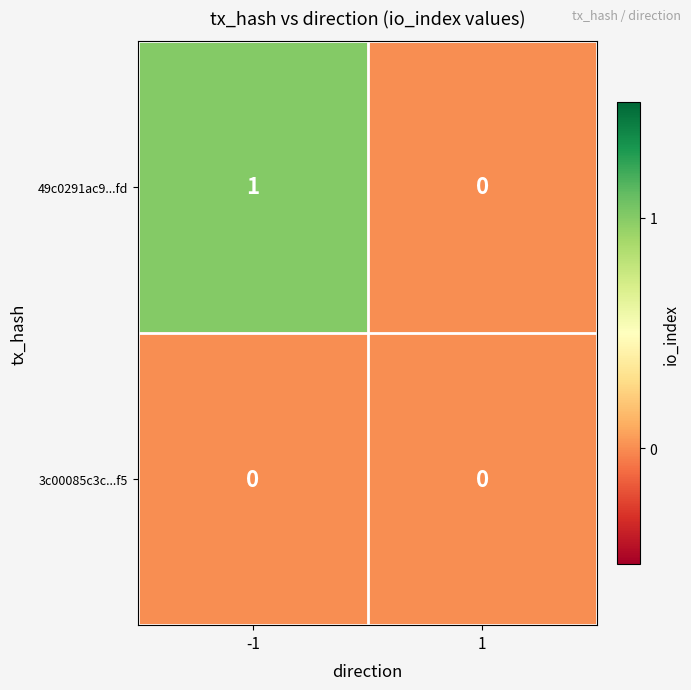

At which category is the sum across all series the highest?

-1